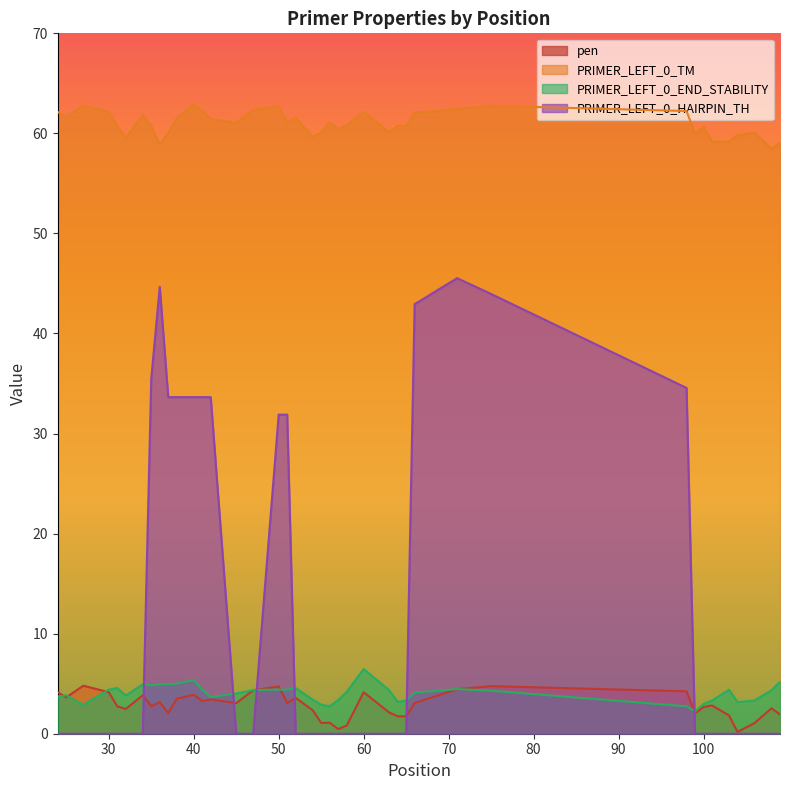

Reading right to left, list all the values displayed in this chart.

pen: 1.9	2.5	1.1	0.2	1.8	2.8	2.7	2.0	4.2	4.8	4.4	3.1	1.7	1.7	2.1	4.1	0.8	0.5	1.1	1.1	2.4	3.6	3.1	4.7	4.3	3.1	3.4	3.3	3.9	3.5	2.0	3.2	2.7	3.8	2.5	2.7	4.2	4.8	3.6	4.1
PRIMER_LEFT_0_TM: 59.1	58.5	60.1	59.8	59.2	59.2	60.7	60.0	62.2	62.8	62.4	62.1	60.7	60.7	60.1	62.1	60.8	60.5	61.1	60.1	59.6	61.6	61.1	62.7	62.3	61.1	61.4	62.3	62.9	61.5	60.0	58.8	60.7	61.8	59.5	60.7	62.2	62.8	61.6	62.1
PRIMER_LEFT_0_END_STABILITY: 5.2	4.3	3.3	3.2	4.4	3.3	3.0	2.2	2.7	4.3	4.5	4.1	3.3	3.2	4.3	6.5	4.2	3.4	2.8	2.9	3.4	4.6	4.4	4.4	4.4	4.0	3.7	4.4	5.4	5.0	4.9	4.9	4.8	4.9	3.8	4.6	4.4	2.9	3.8	3.7
PRIMER_LEFT_0_HAIRPIN_TH: 0.0	0.0	0.0	0.0	0.0	0.0	0.0	0.0	34.6	44.0	45.5	42.9	0.0	0.0	0.0	0.0	0.0	0.0	0.0	0.0	0.0	0.0	31.9	31.9	0.0	0.0	33.6	33.6	33.6	33.6	33.6	44.7	35.5	0.0	0.0	0.0	0.0	0.0	0.0	0.0